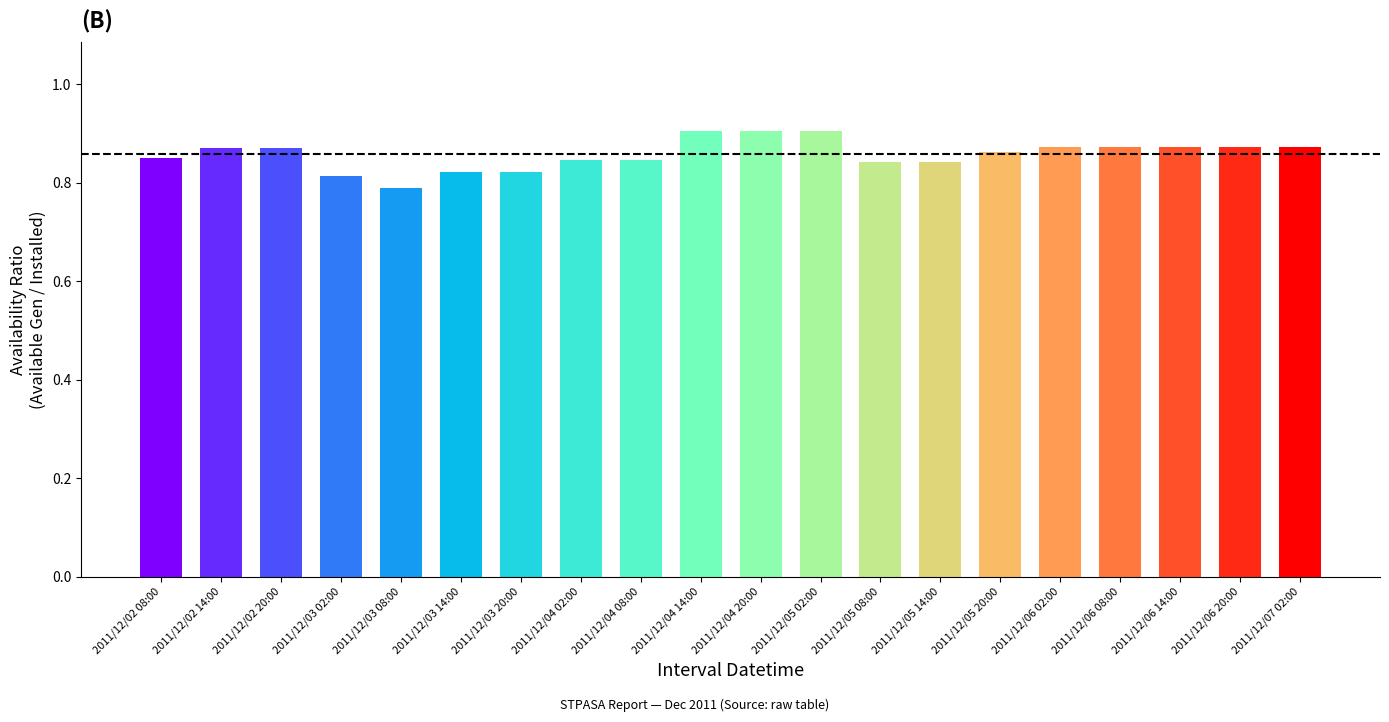

The chart shows a value of 0.9 at 2011/12/04 20:00. True or false?

True